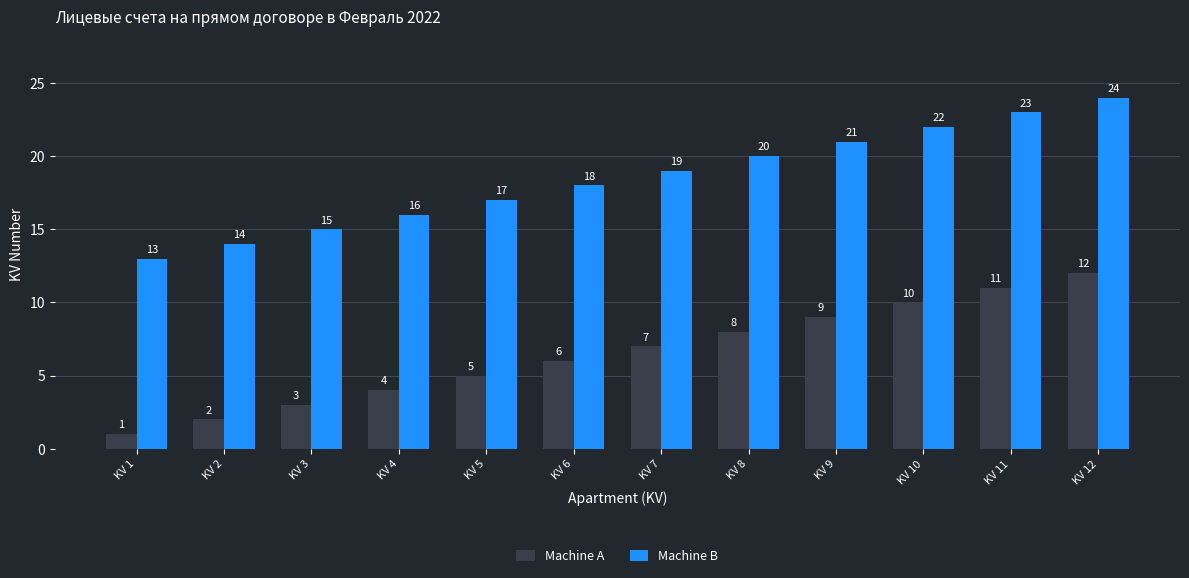

Rank the series at KV 2 from highest to lowest value.

Machine B, Machine A